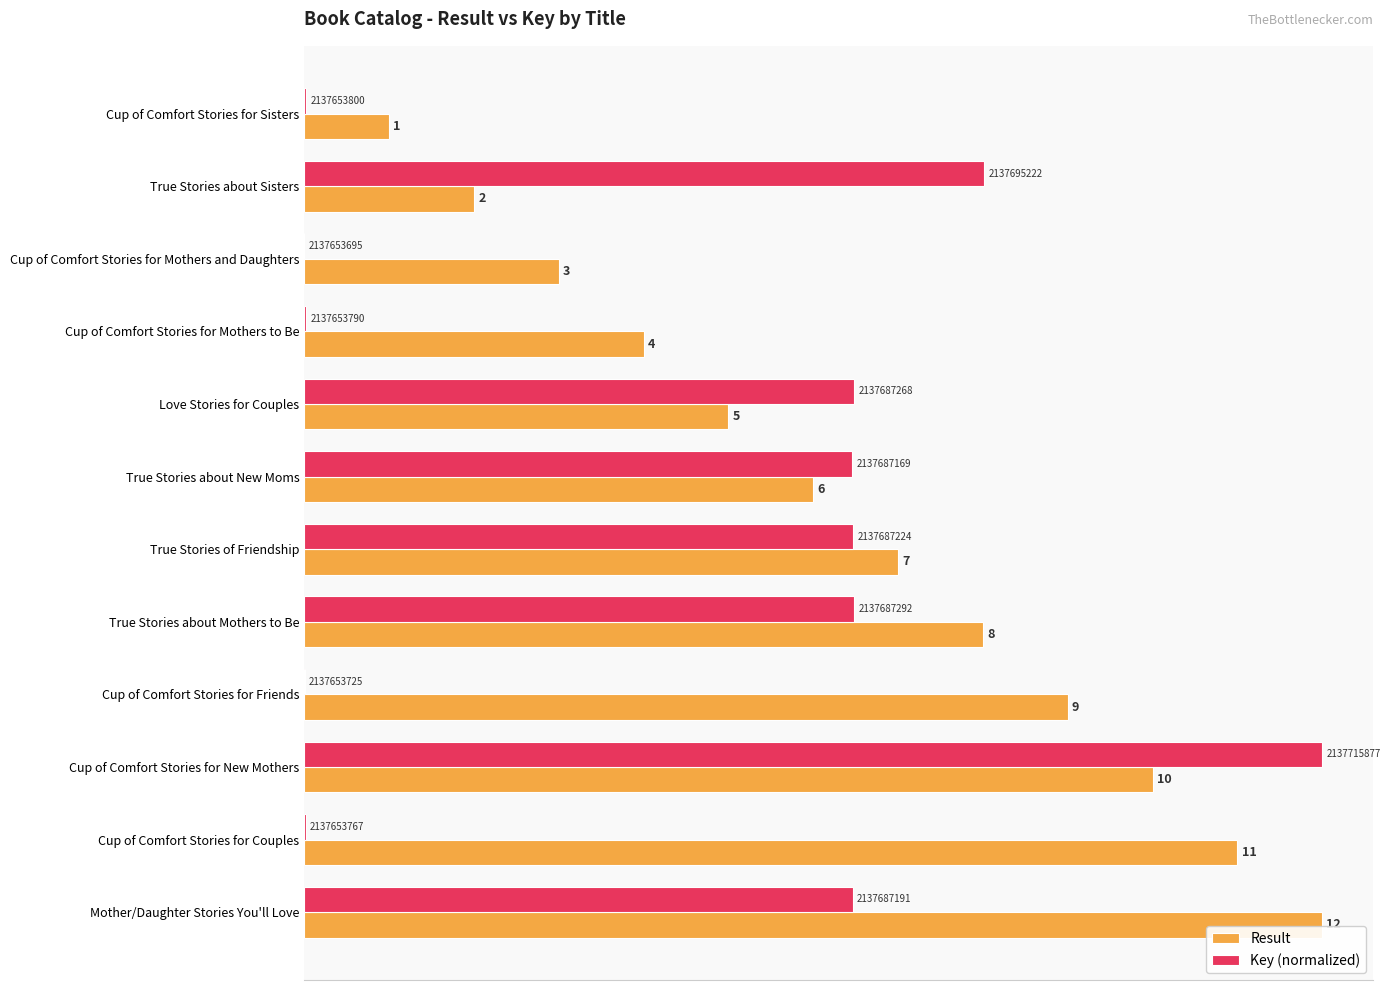

At which label does Result reach its peak?

Mother/Daughter Stories You'll Love